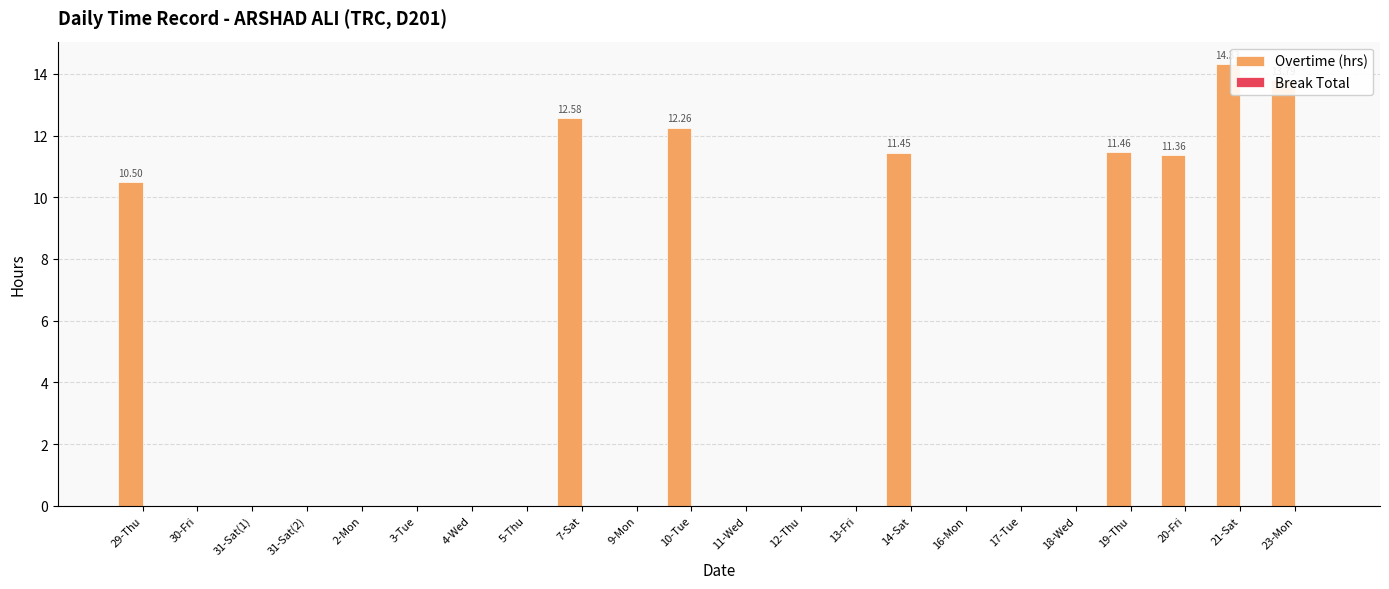

Between 30-Fri and 14-Sat, which is larger?

14-Sat